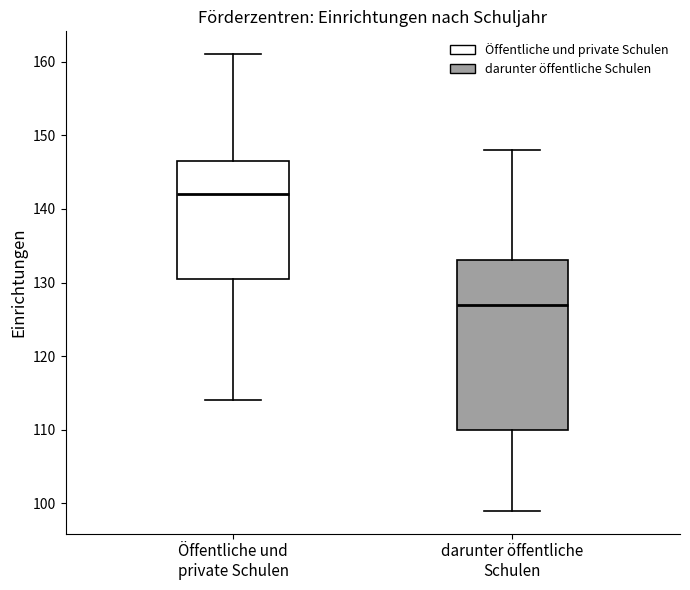

Comparing the boxes themselves (not the whiskers), which one is the tallest?

darunter öffentliche Schulen